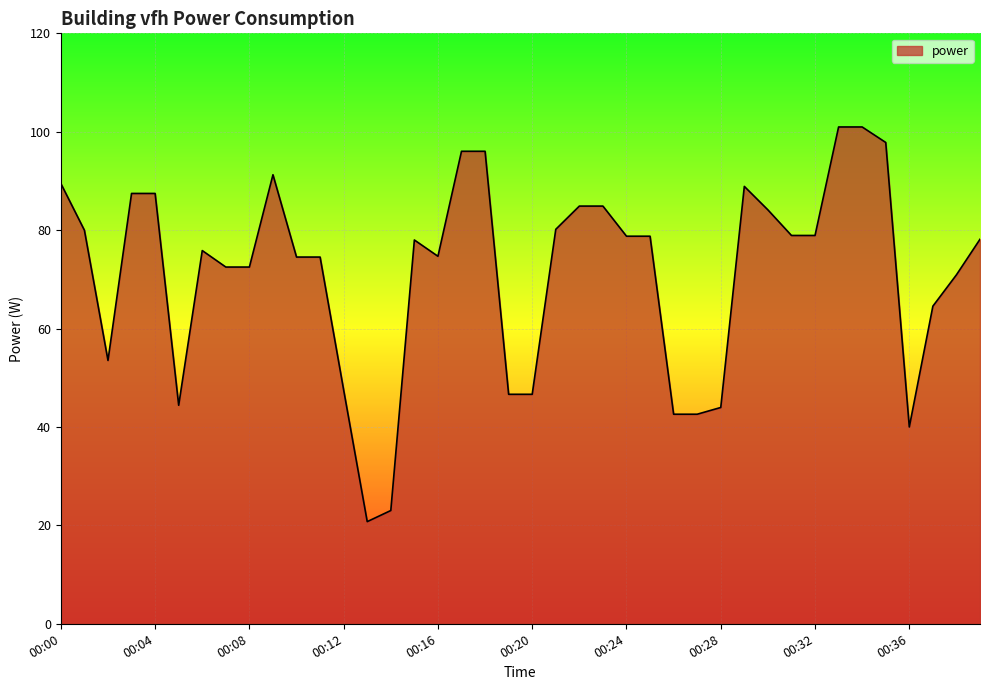

What is the greatest value displayed?

101.0